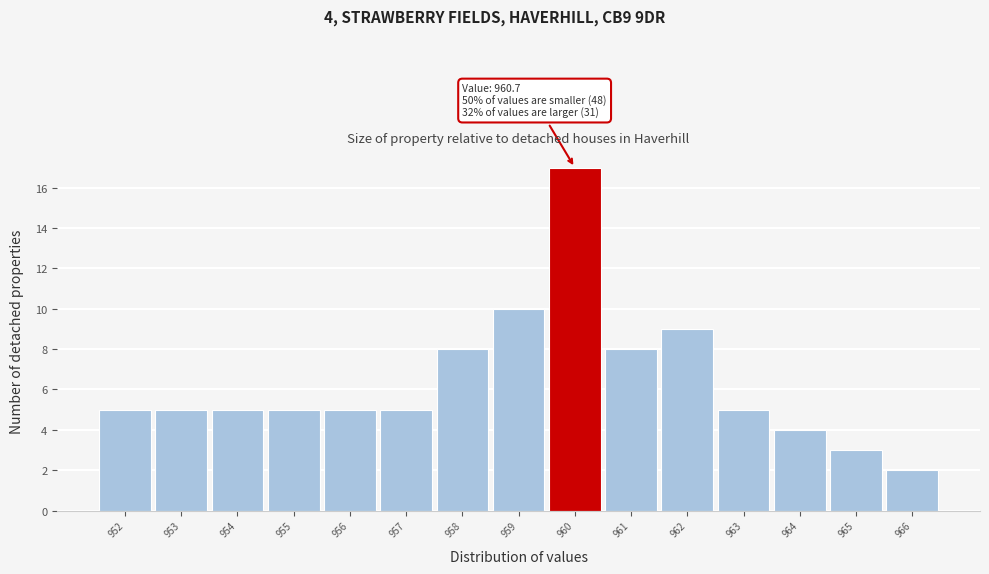

Reading left to right, what are all the values shown in this chart?

5	5	5	5	5	5	8	10	17	8	9	5	4	3	2